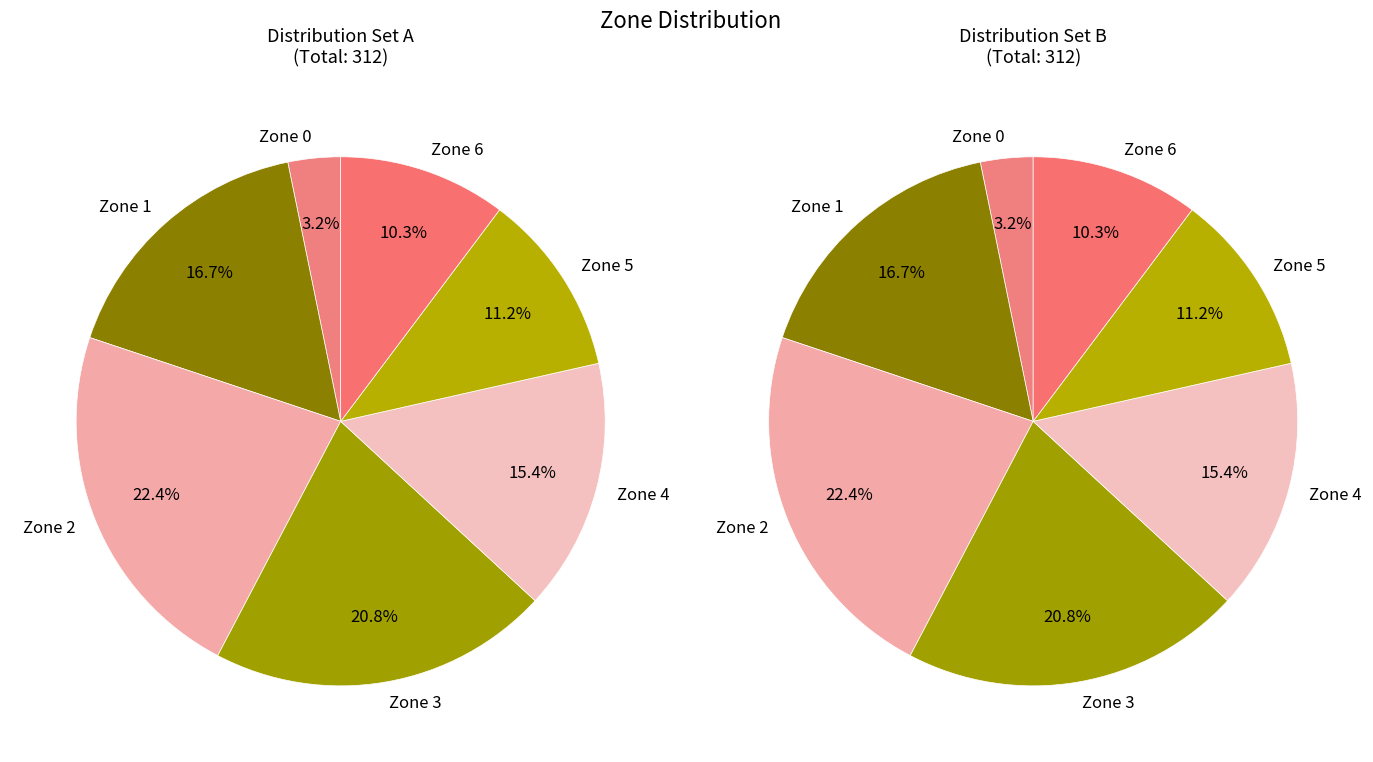

What percentage is the Zone 0 slice, to the nearest percent?

3%